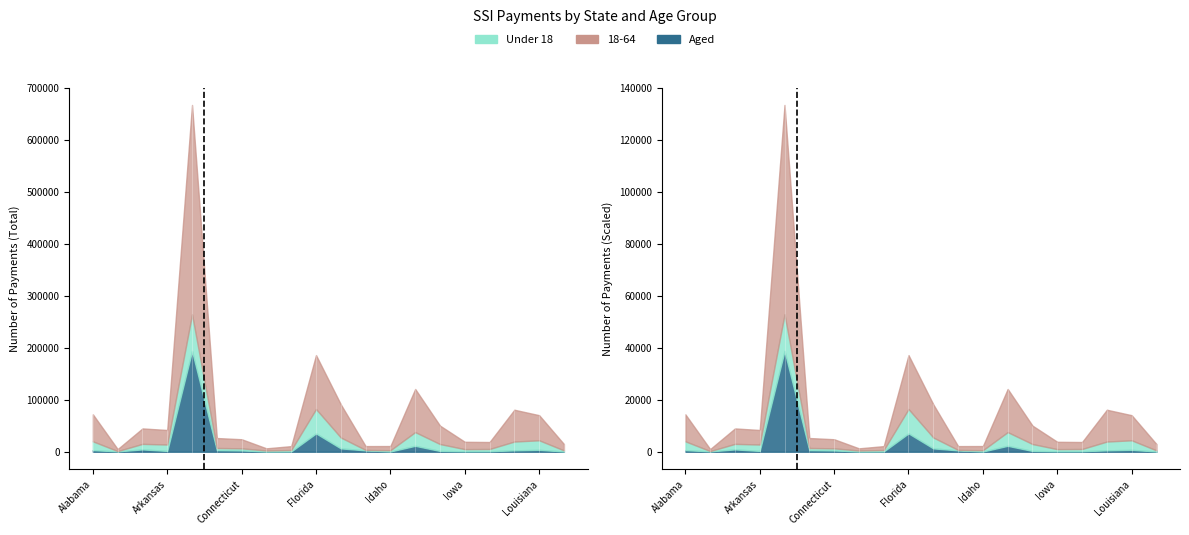

What is the label of the 9th point from the right?

Hawaii